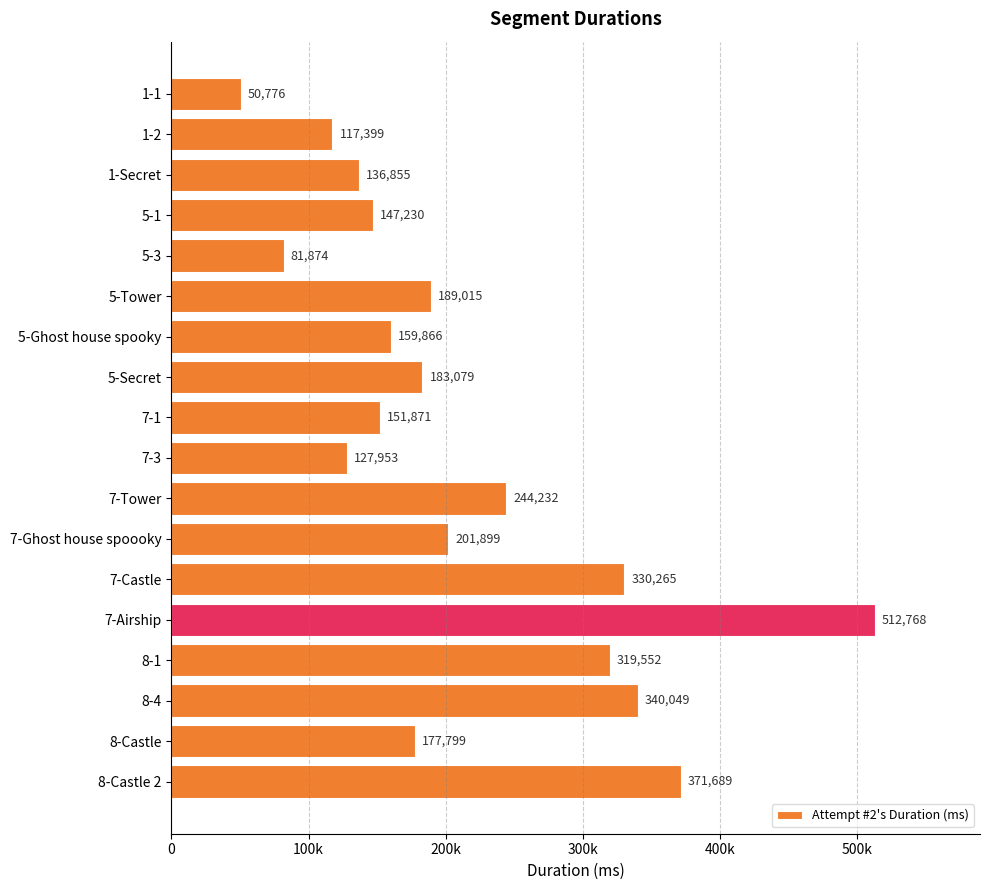

List the labels in order of value, smallest first.

1-1, 5-3, 1-2, 7-3, 1-Secret, 5-1, 7-1, 5-Ghost house spooky, 8-Castle, 5-Secret, 5-Tower, 7-Ghost house spoooky, 7-Tower, 8-1, 7-Castle, 8-4, 8-Castle 2, 7-Airship